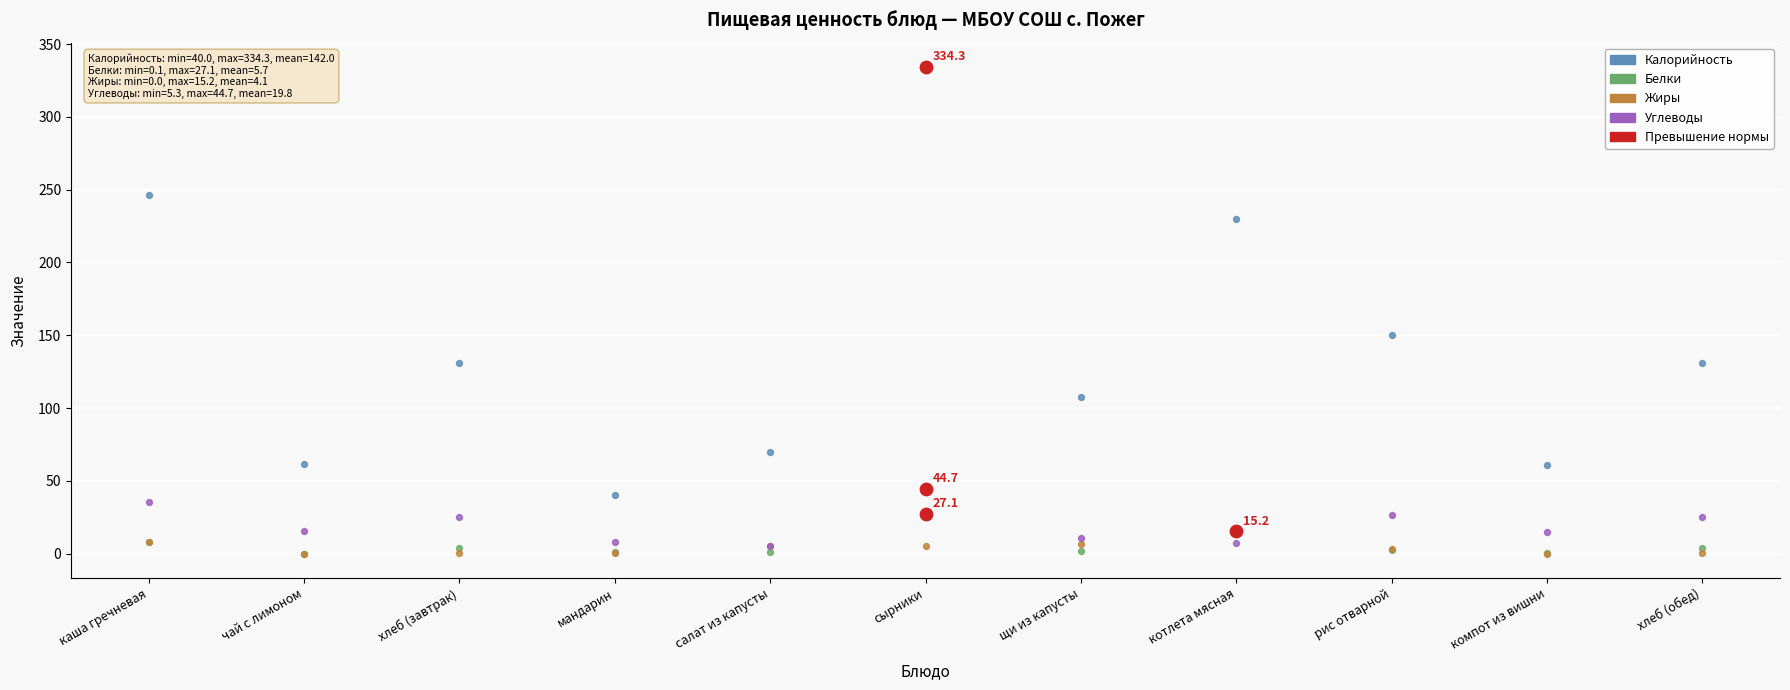

Which series reaches the minimum Y coordinate?

Жиры (норма)